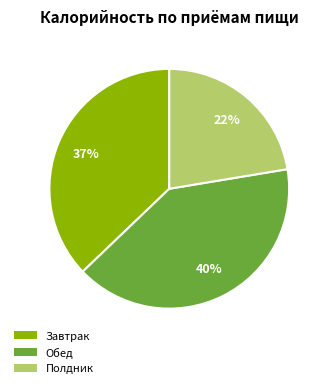

Which slice is the largest?

Обед